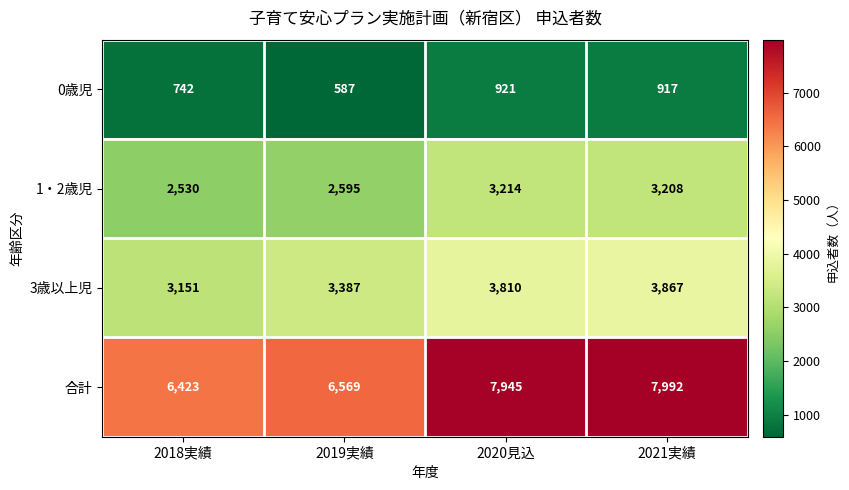

What is the maximum value shown in the chart?

7992